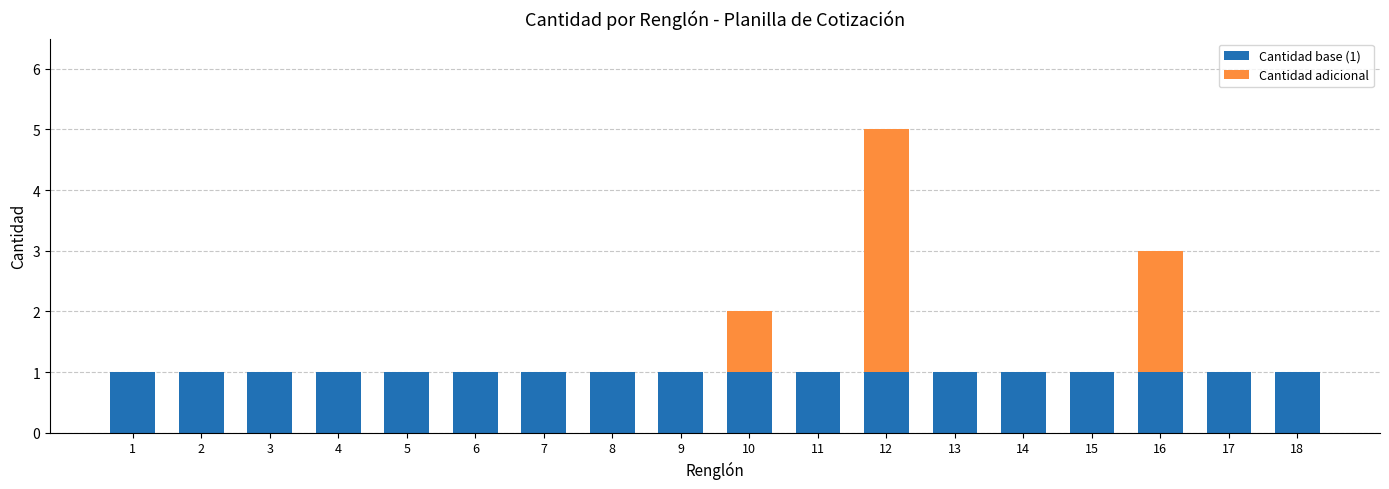

At which category is the sum across all series the highest?

12